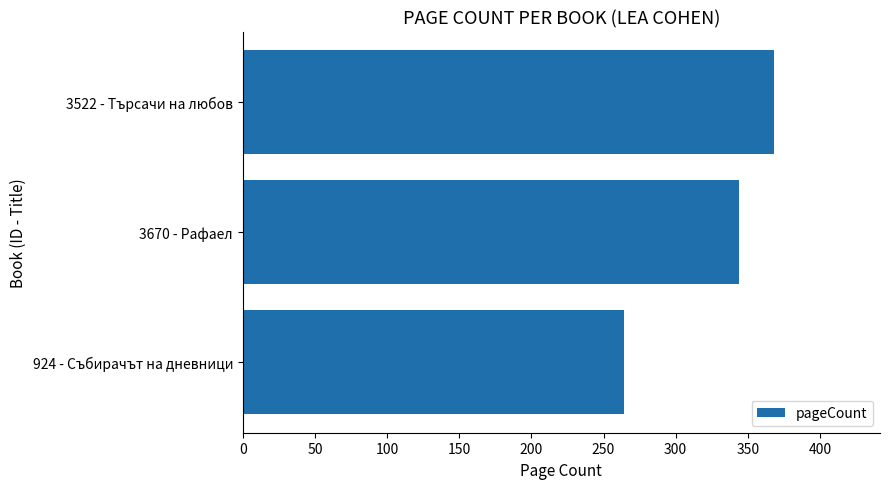

Between 924 - Събирачът на дневници and 3522 - Търсачи на любов, which is larger?

3522 - Търсачи на любов